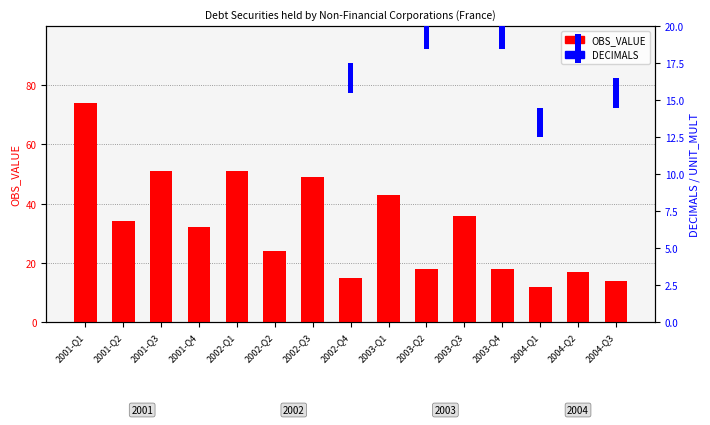

What are all the series names shown in the legend?

OBS_VALUE, DECIMALS